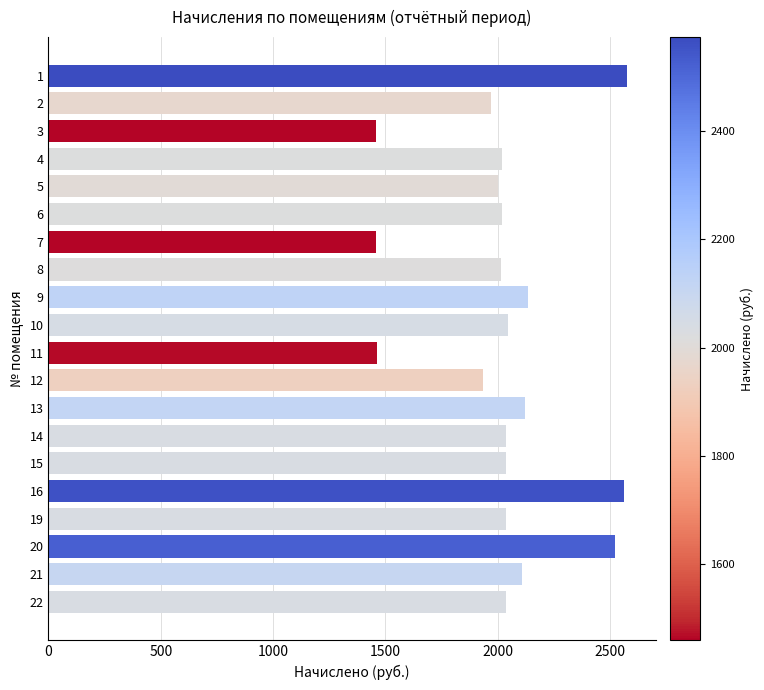

What is the change in value from 3 to 22?

+575.3